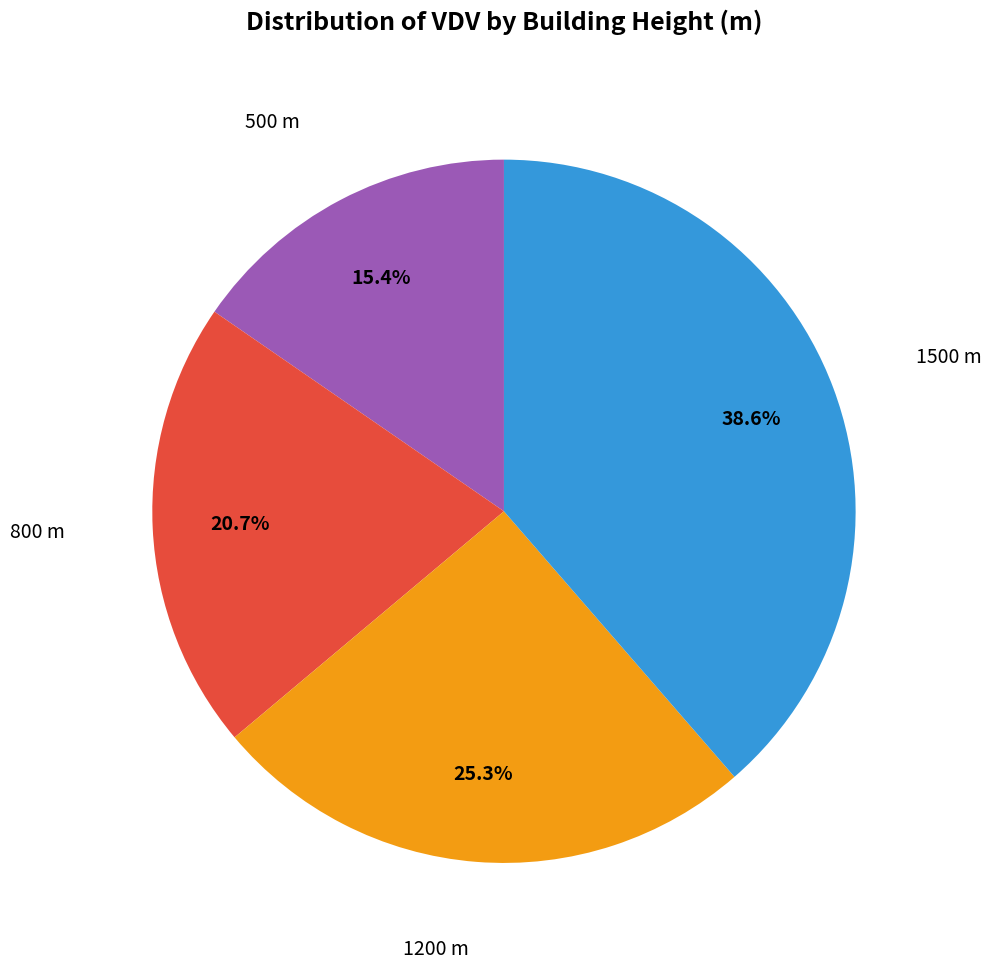

Count the number of slices in the pie.

4